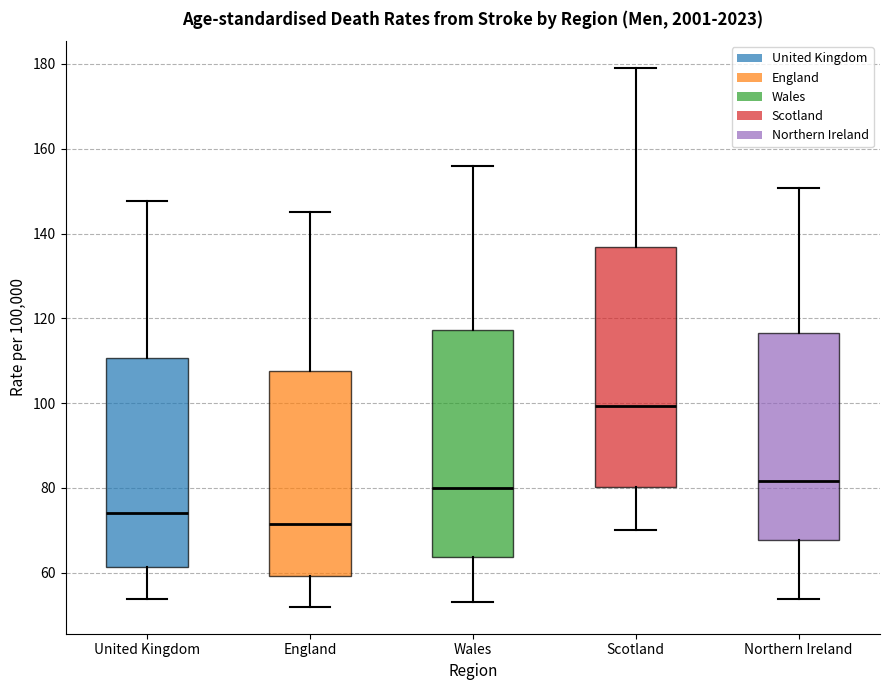

Where does the median line of the box for Wales sit on the y-axis? The values are not printed on the chart, so give them approximately, as read against the axis.

80